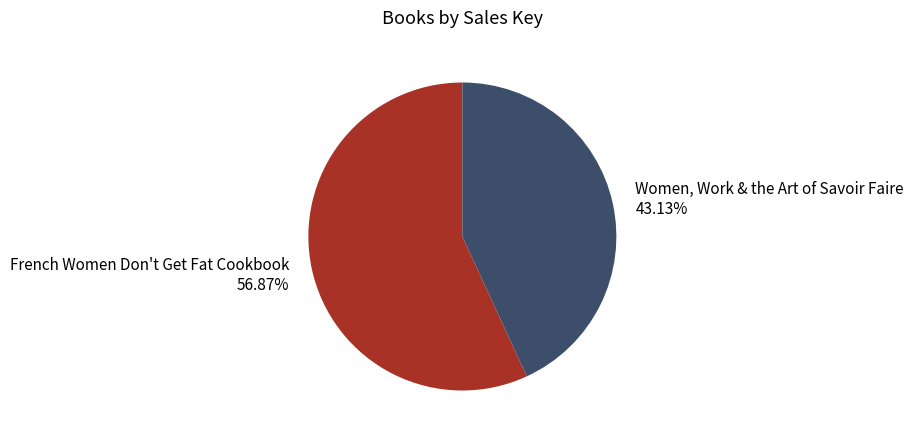

To the nearest percent, what portion does Women, Work & the Art of Savoir Faire represent?

43%